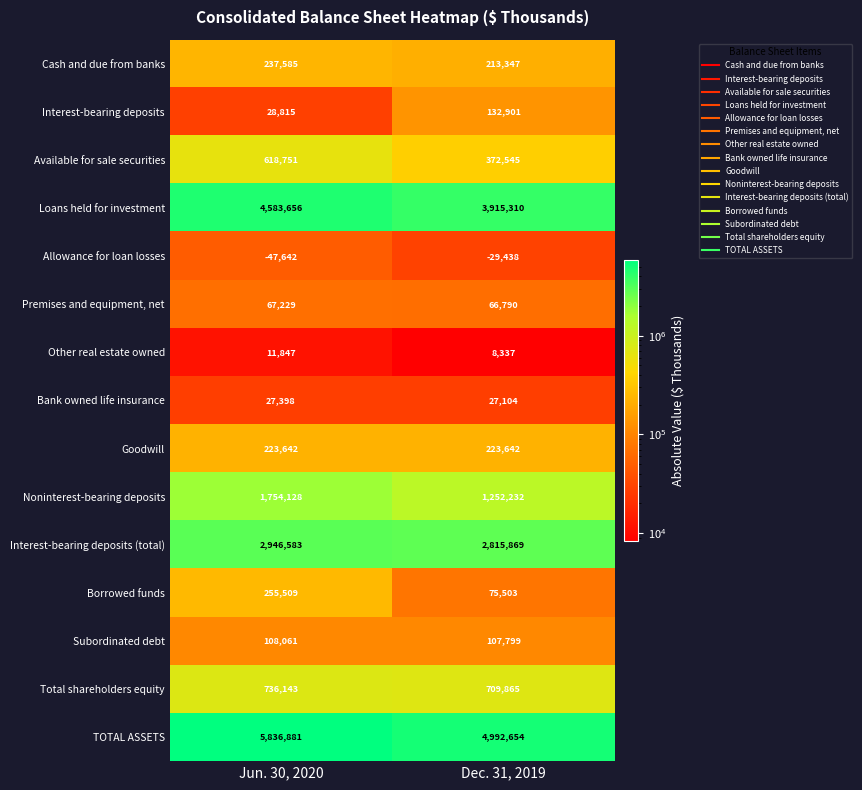

What is the difference between the Total shareholders equity values at Jun. 30, 2020 and Dec. 31, 2019?

26278